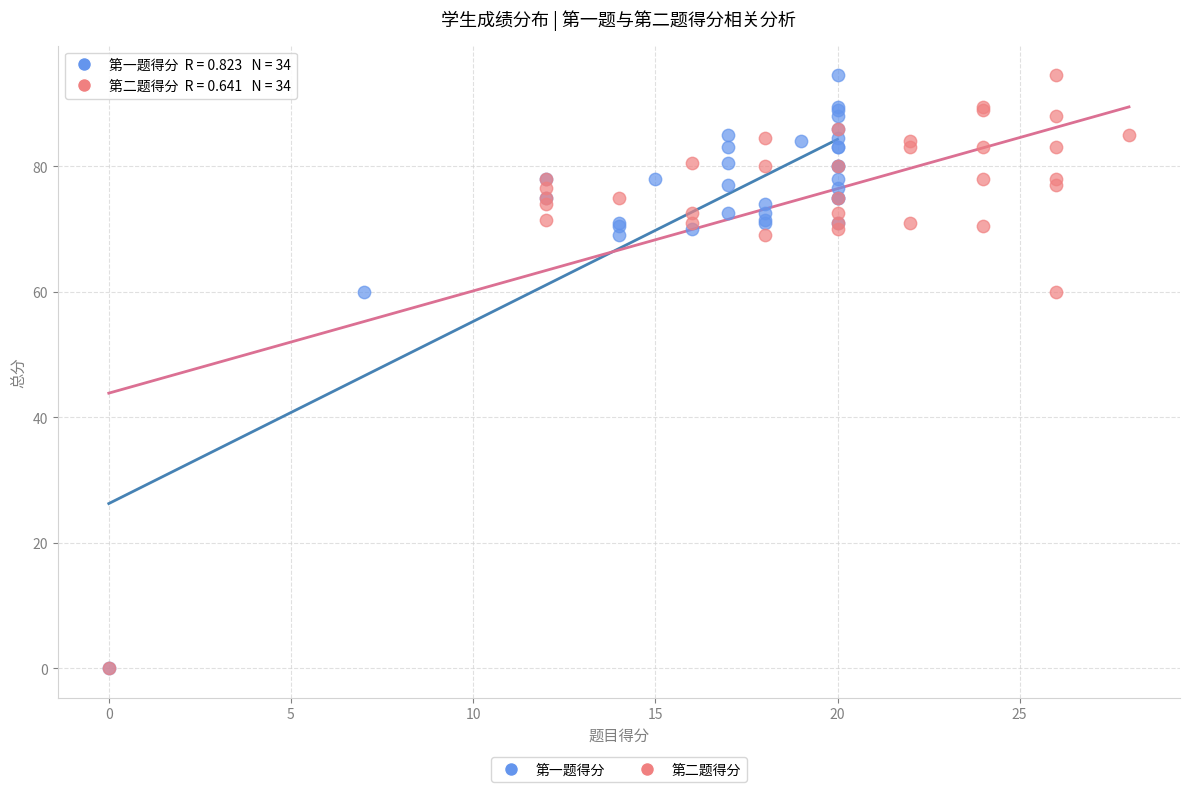

What are all the series names shown in the legend?

第一题得分, 第二题得分